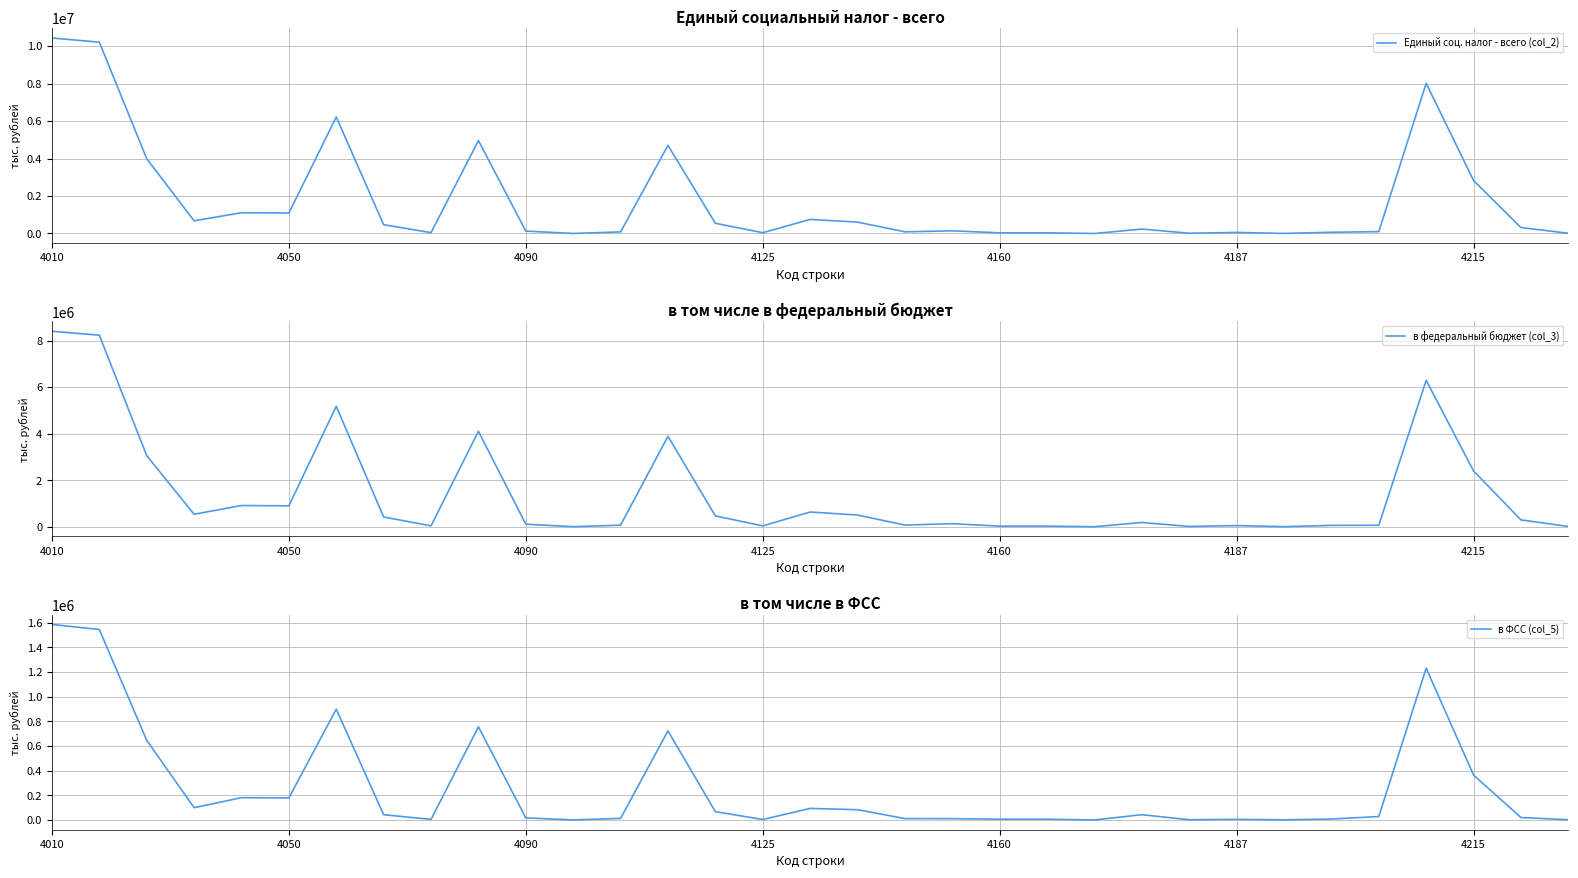

What are all the series names shown in the legend?

Единый соц. налог - всего (col_2), в федеральный бюджет (col_3), в ФСС (col_5)